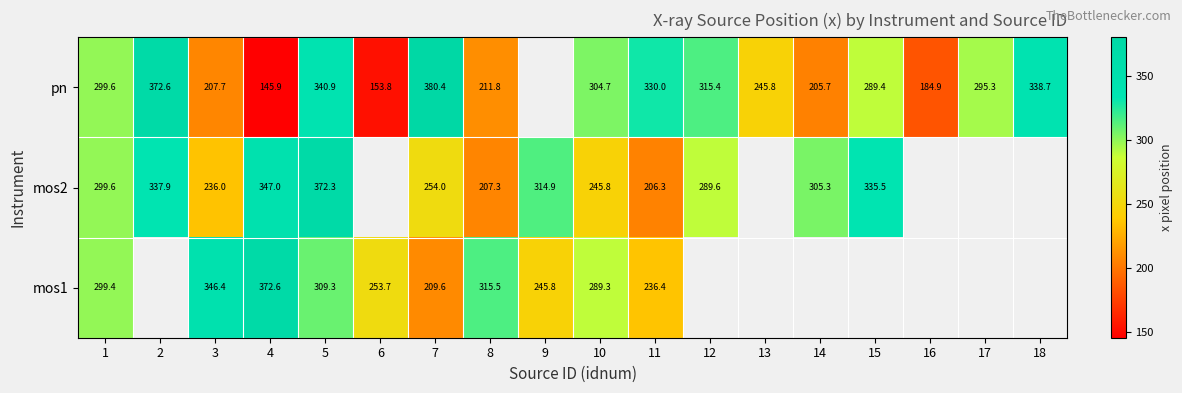

What is the spread (max minus min) of values at 12?

25.8